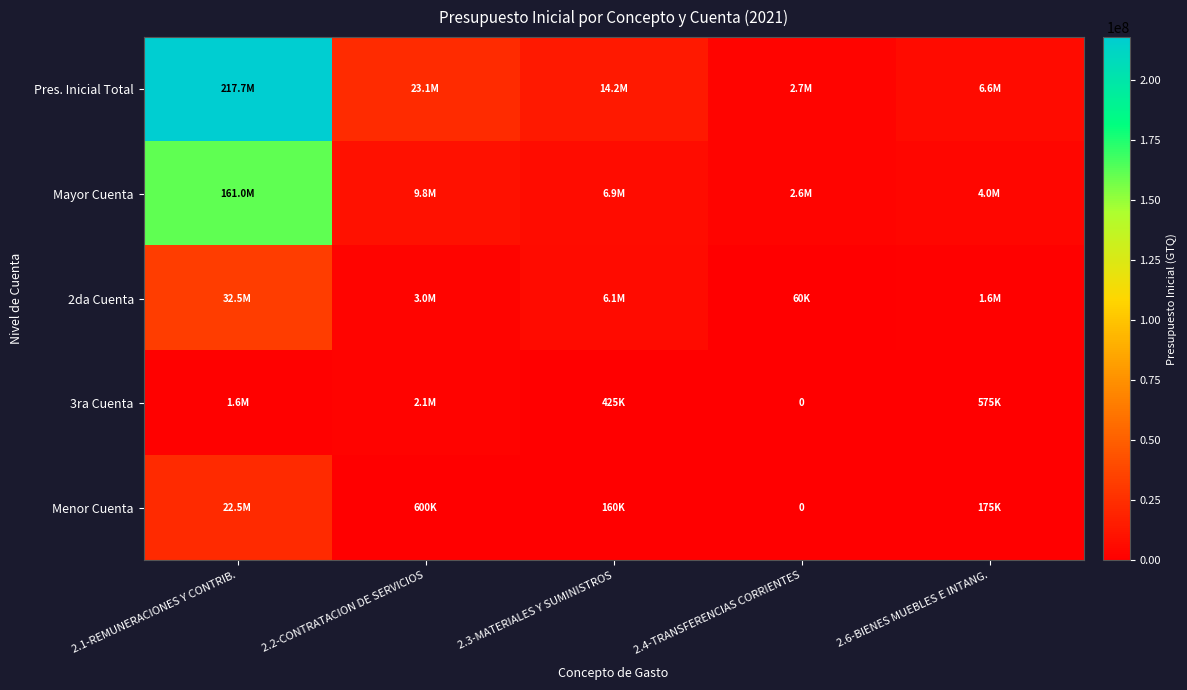

The 2da Cuenta series shows 1600000 at 2.6-BIENES MUEBLES E INTANG.. True or false?

True